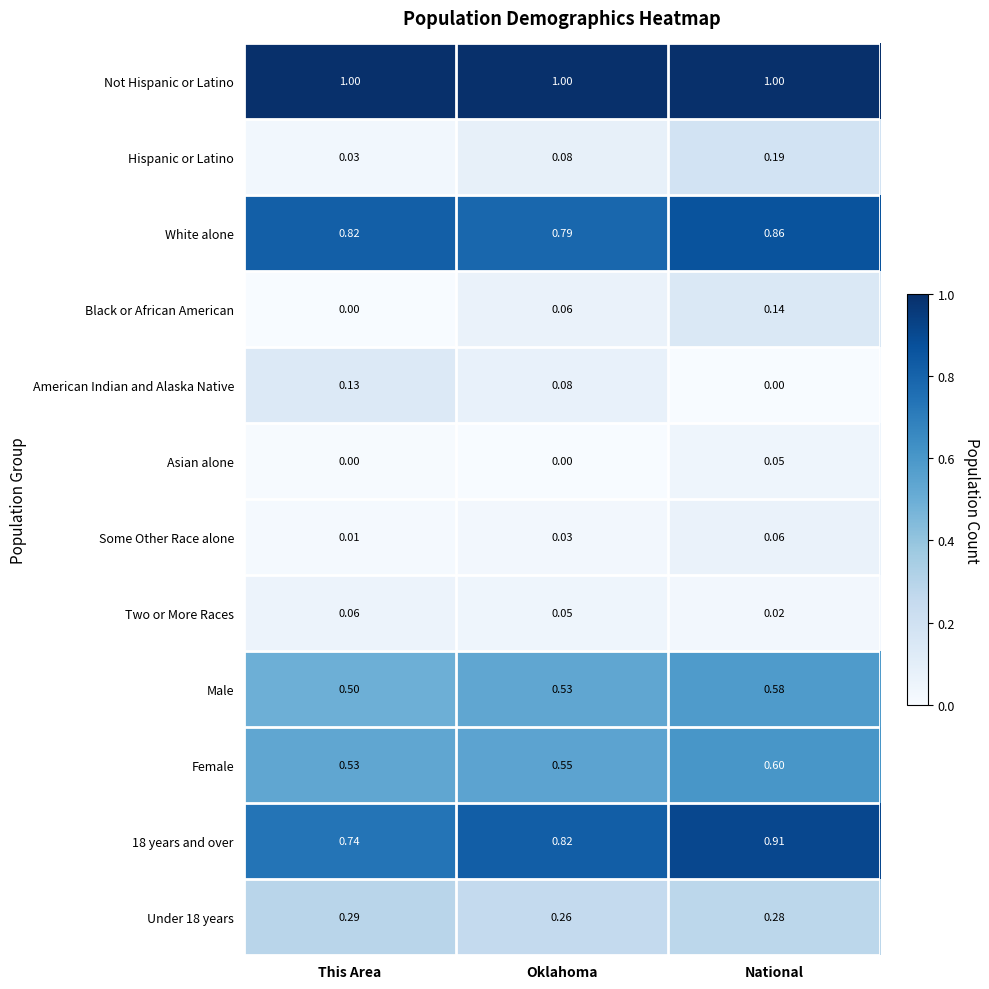

List the labels in order of White alone value, smallest first.

Oklahoma, This Area, National